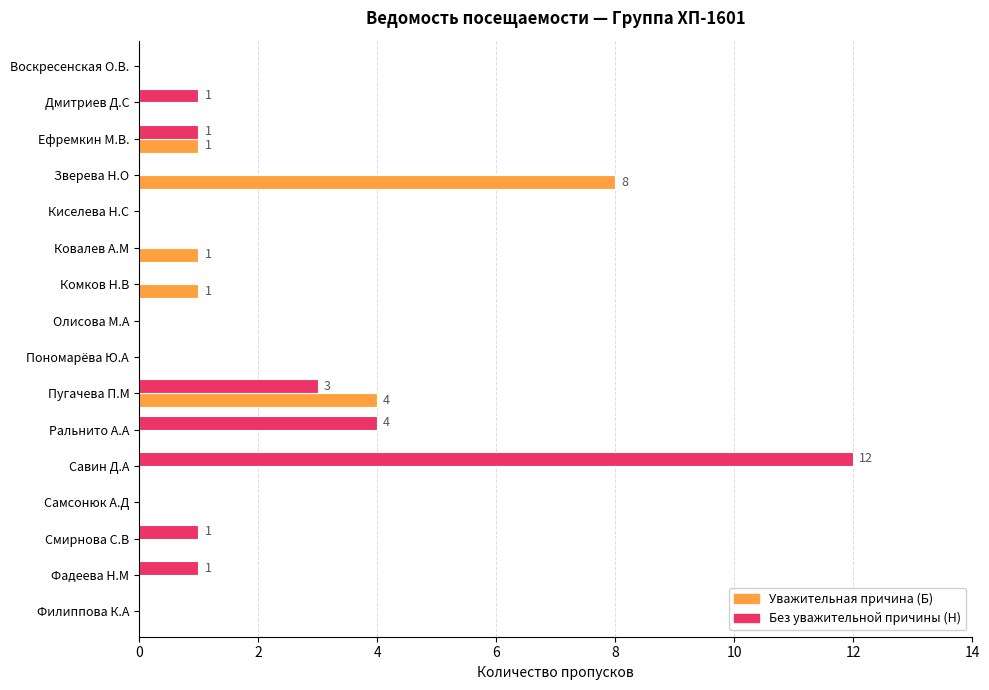

What is the maximum value shown in the chart?

12